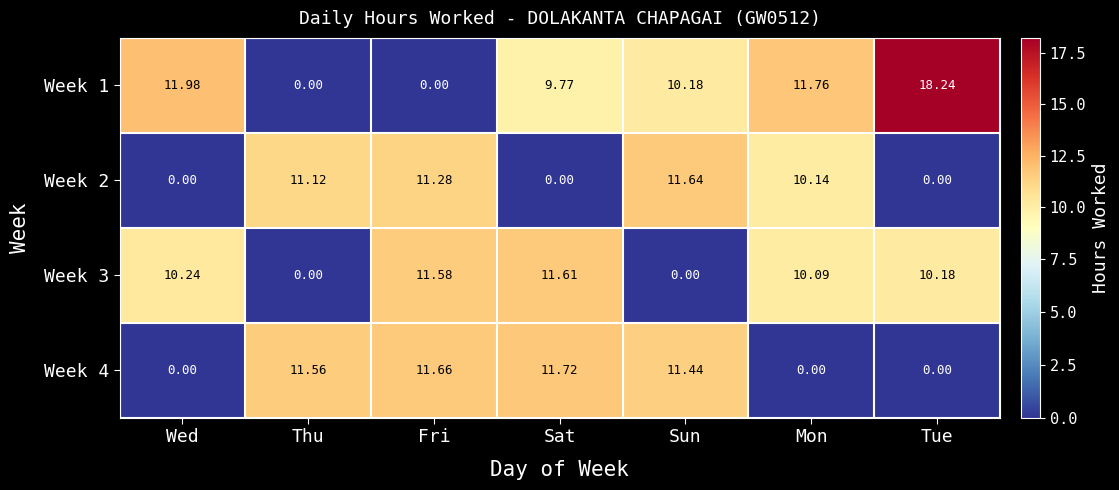

Where does the Week 3 series first go above 10?

Wed